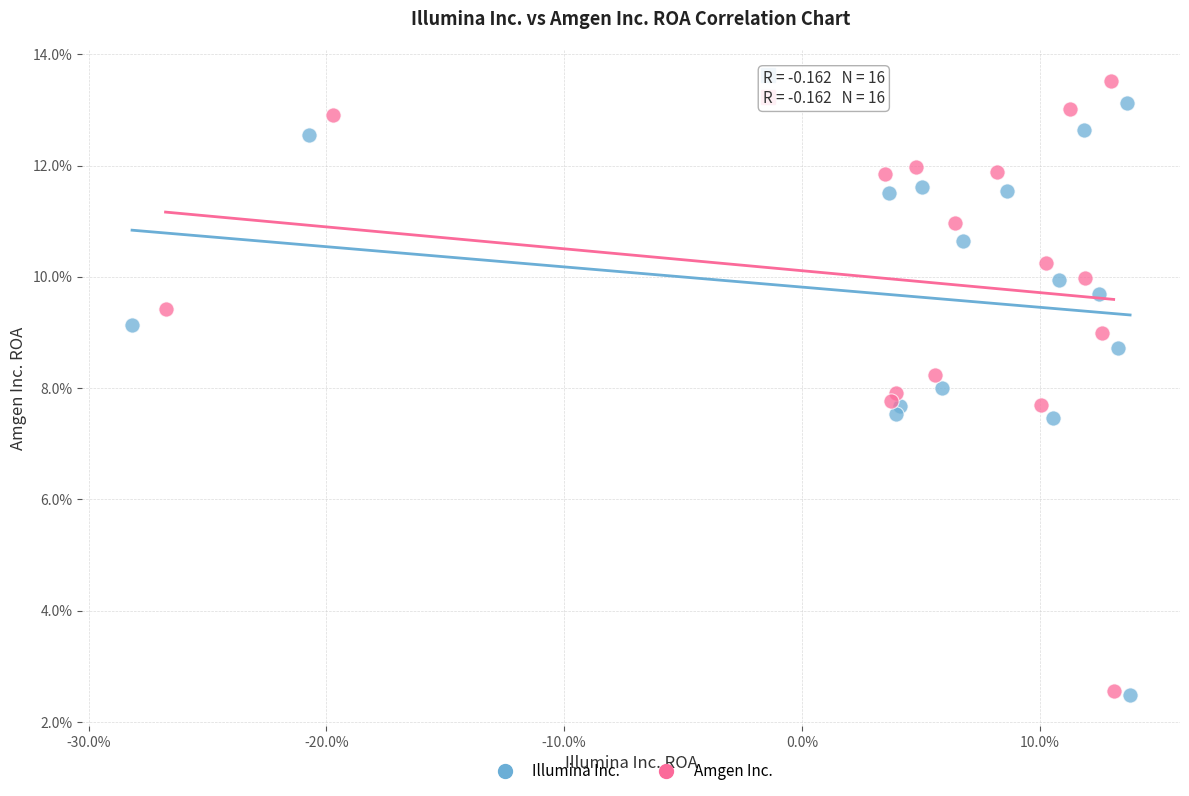

Which series has the largest Y range (max minus min)?

Amgen Inc.